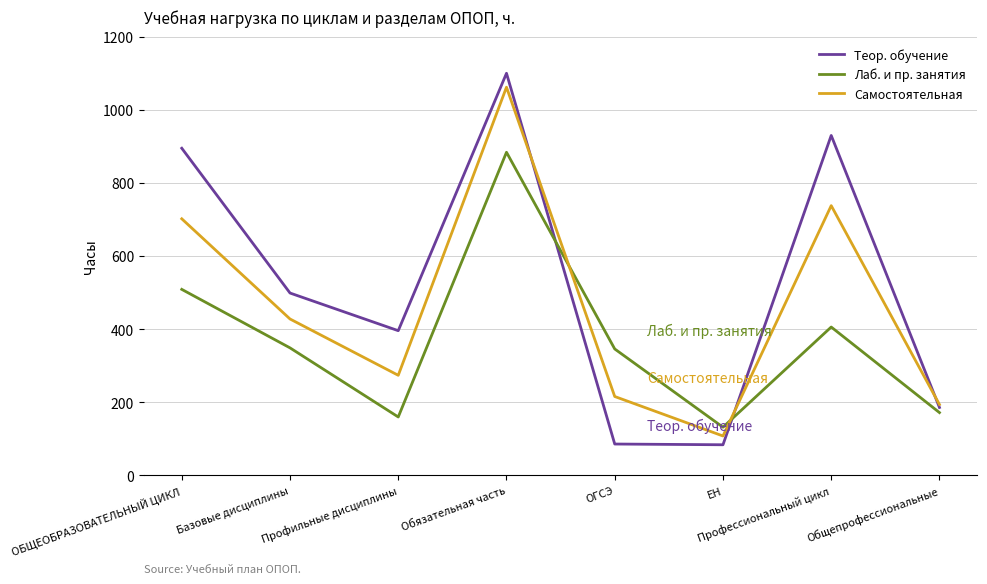

Is this an area chart (filled region under the line)?

No